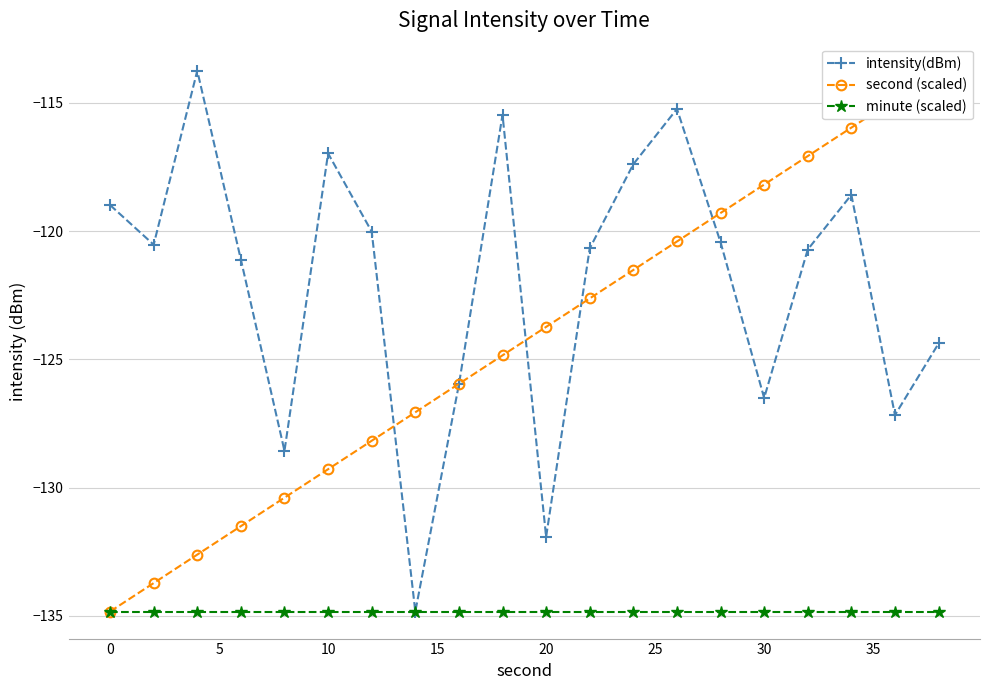

True or false: intensity(dBm) has more than 1 points higher than both neighbors.

True